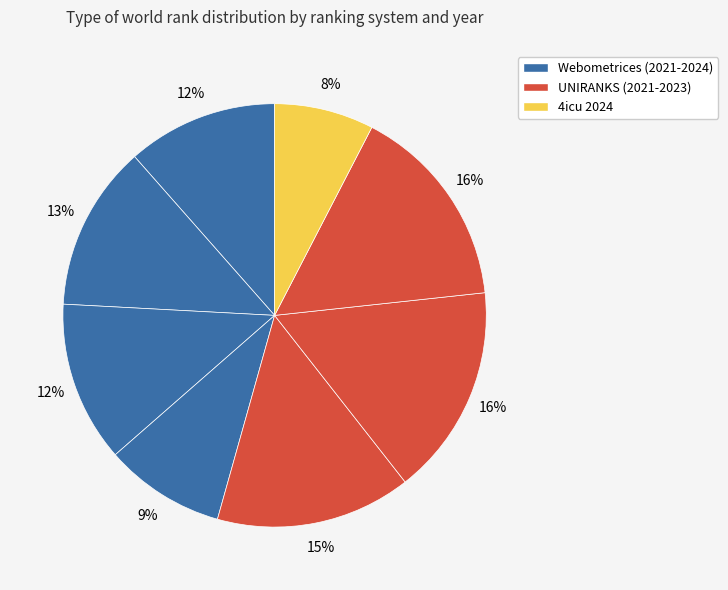

How many segments does this pie chart have?

8